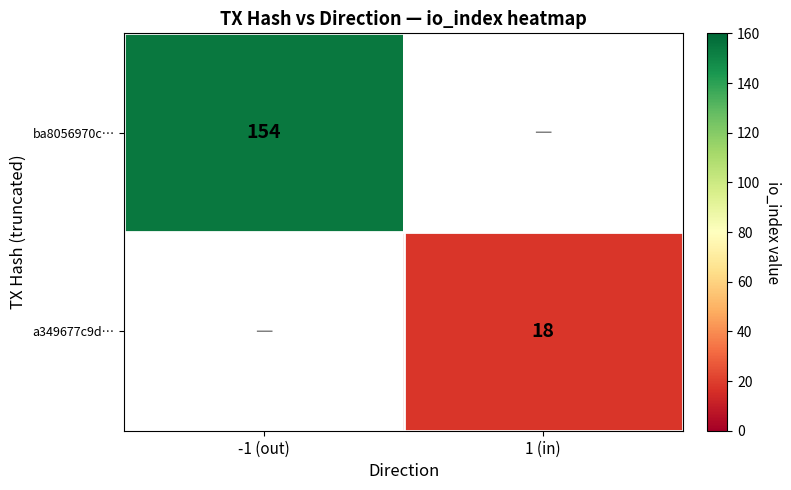

Count the number of data series in this chart.

2